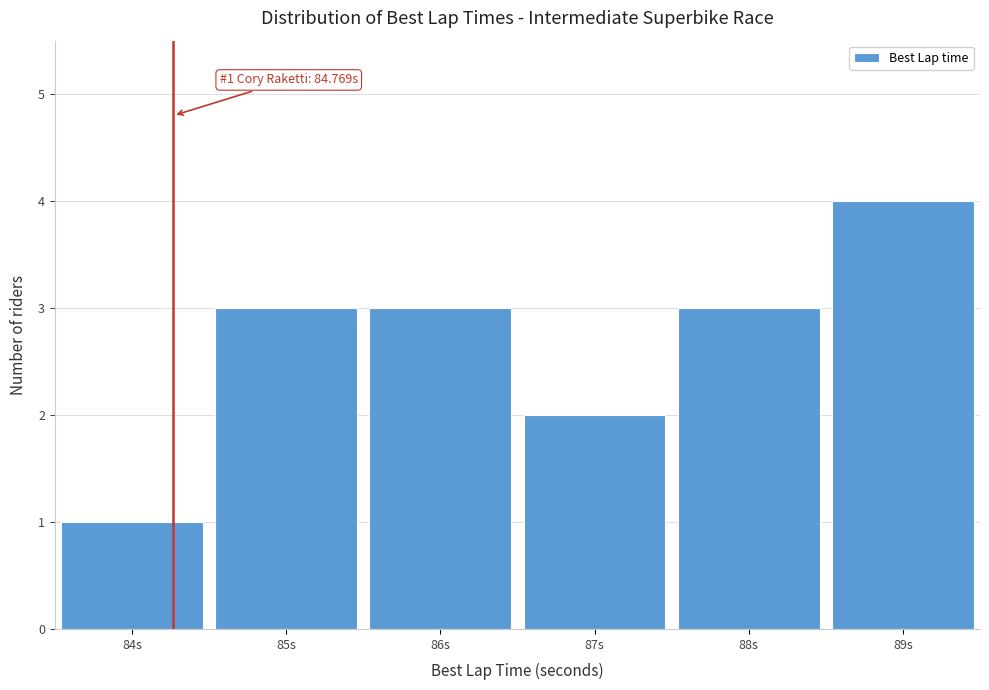

Reading left to right, transcribe all the data shown in this chart.

1	3	3	2	3	4